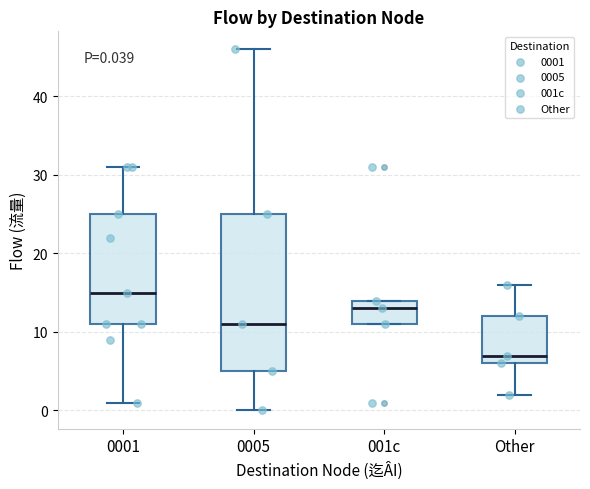

Which box has the highest median line?

0001